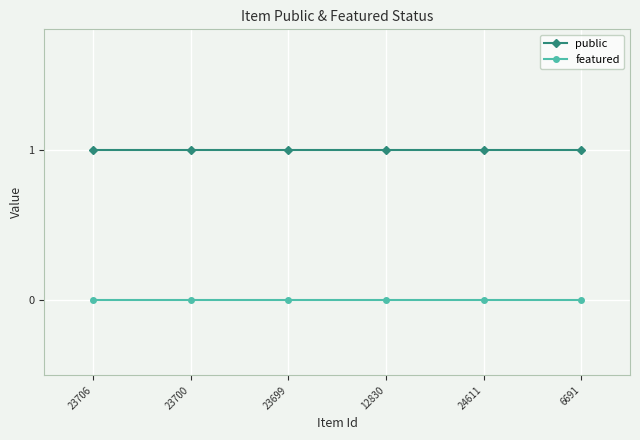

What is the label of the 5th point from the left?

24611